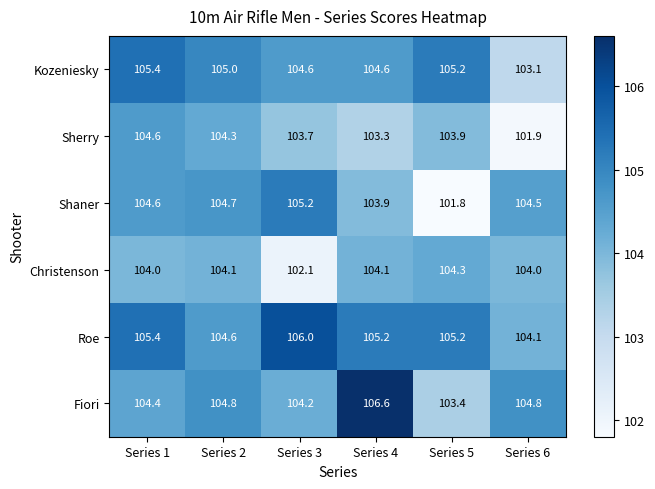

What is the spread (max minus min) of values at Series 3?

3.9